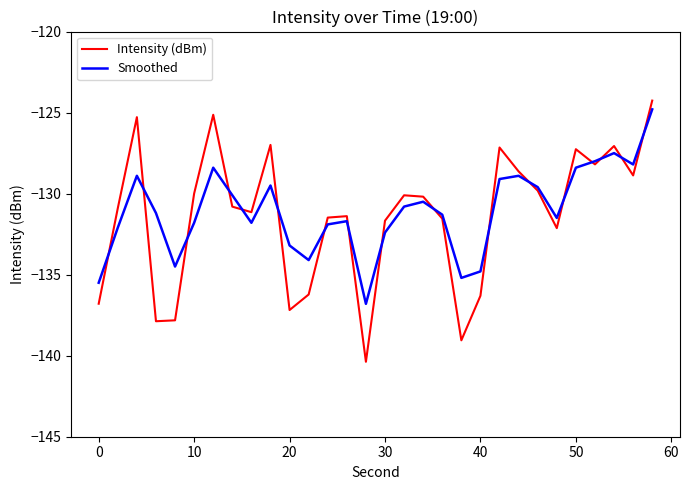

What is the maximum value for Intensity (dBm)?

-124.3